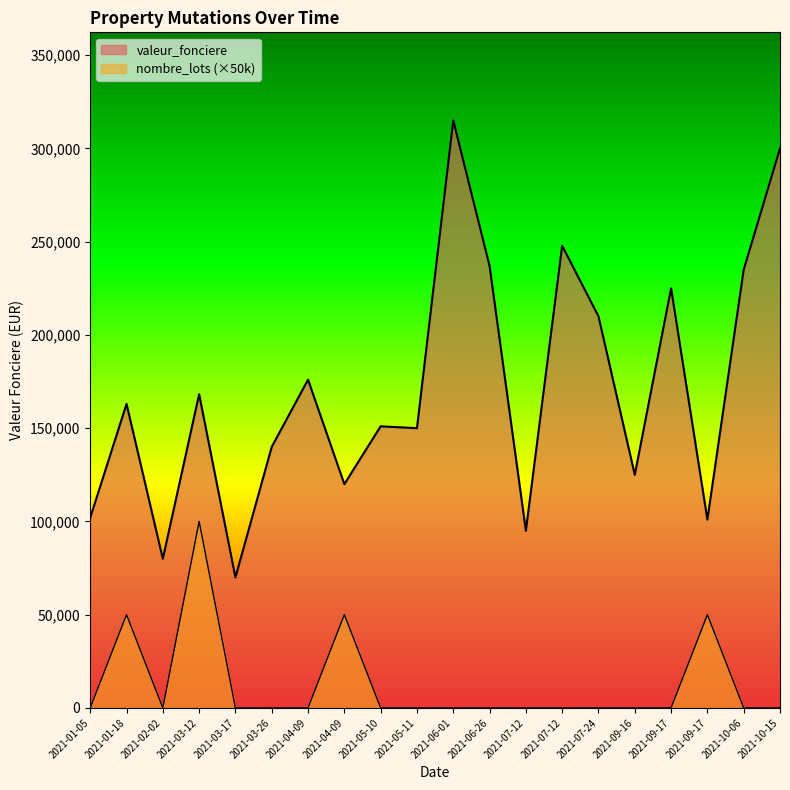

What is the maximum value shown in the chart?

315000